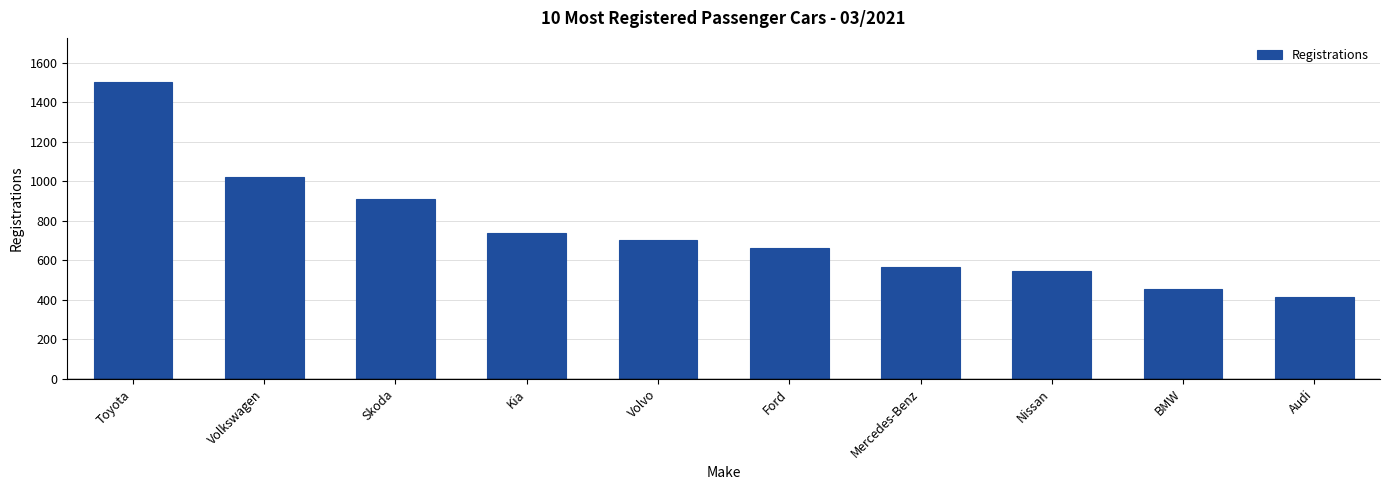

Reading right to left, extract all data points from this chart.

414	457	545	568	662	702	739	913	1020	1501